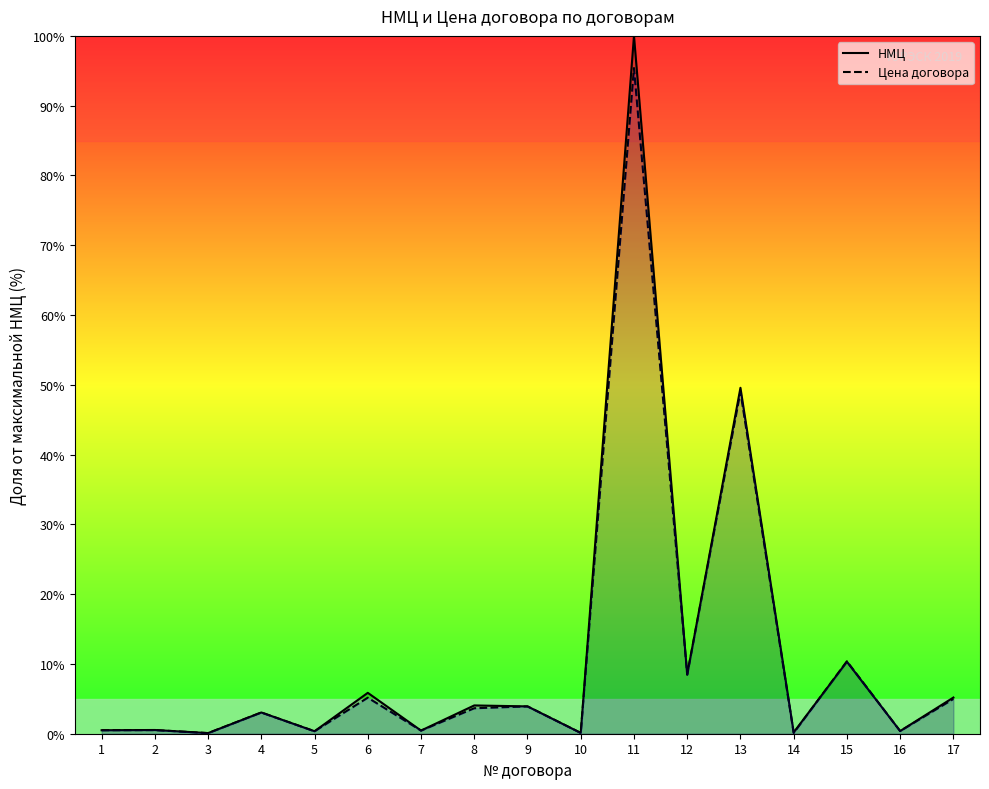

How many intersections are there between НМЦ and Цена договора?

3